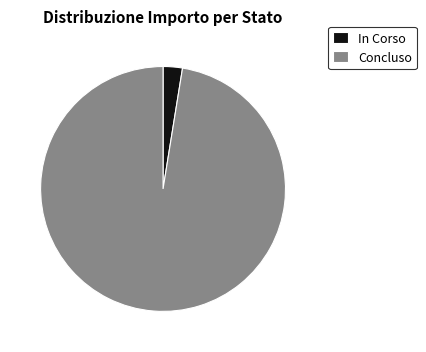

Does any single category account for the majority?

Yes